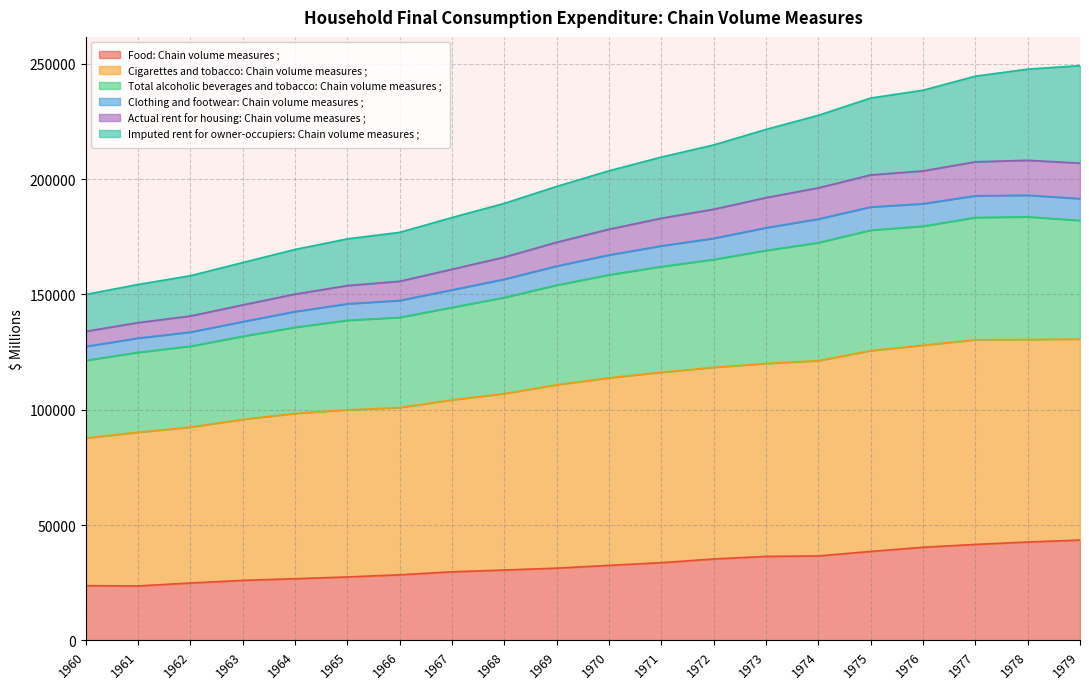

True or false: Actual rent for housing: Chain volume measures ; and Cigarettes and tobacco: Chain volume measures ; intersect in this chart.

False